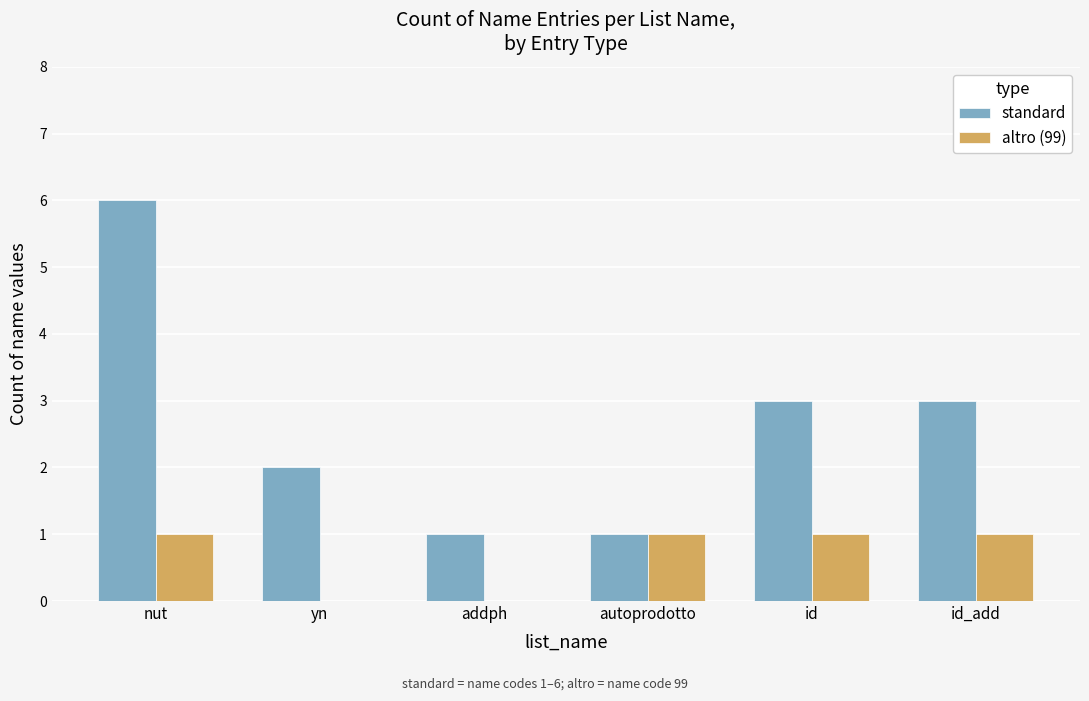

What is the maximum value for altro (99)?

1